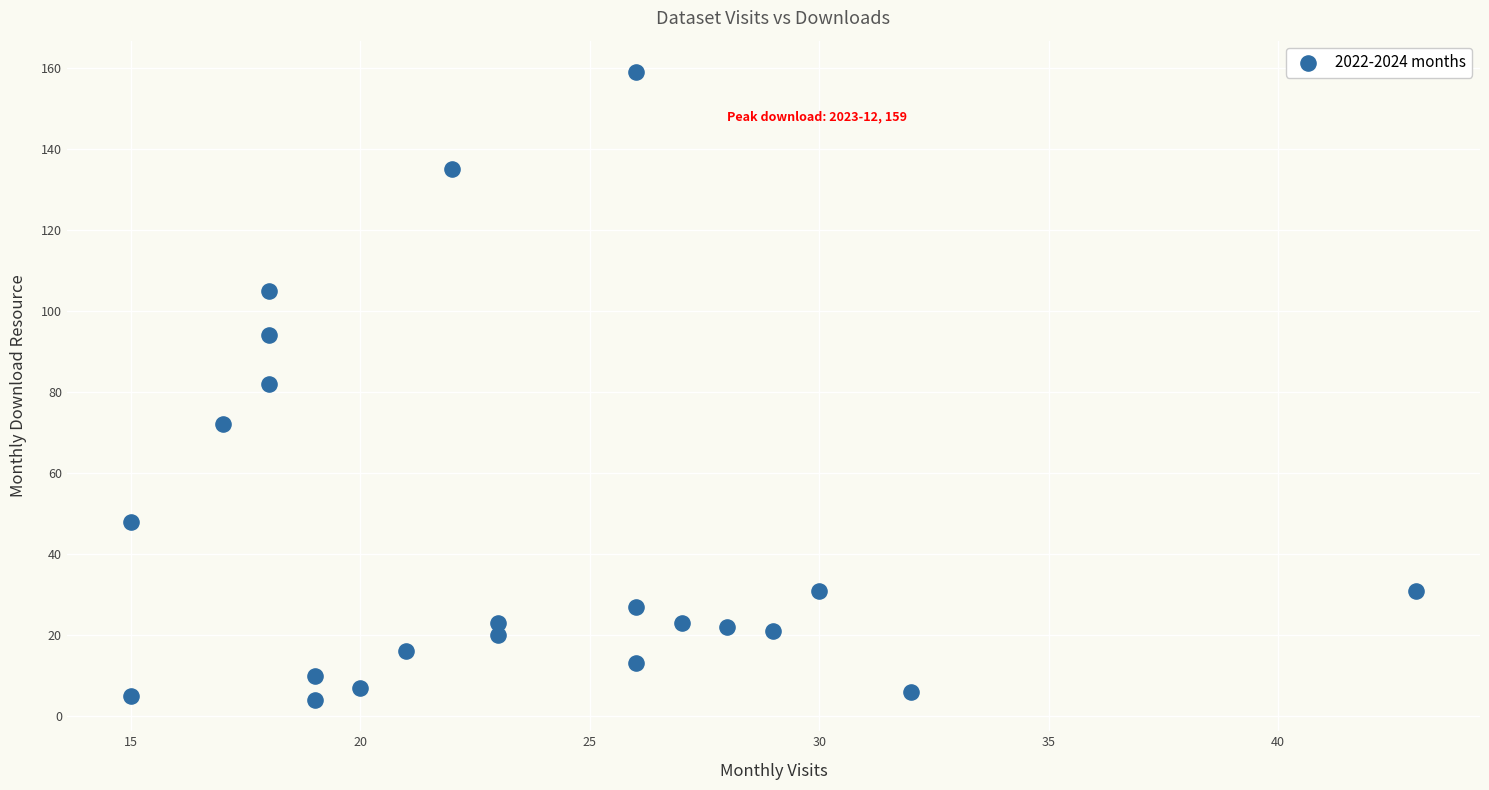

What is the range of Y values (max minus min)?

155